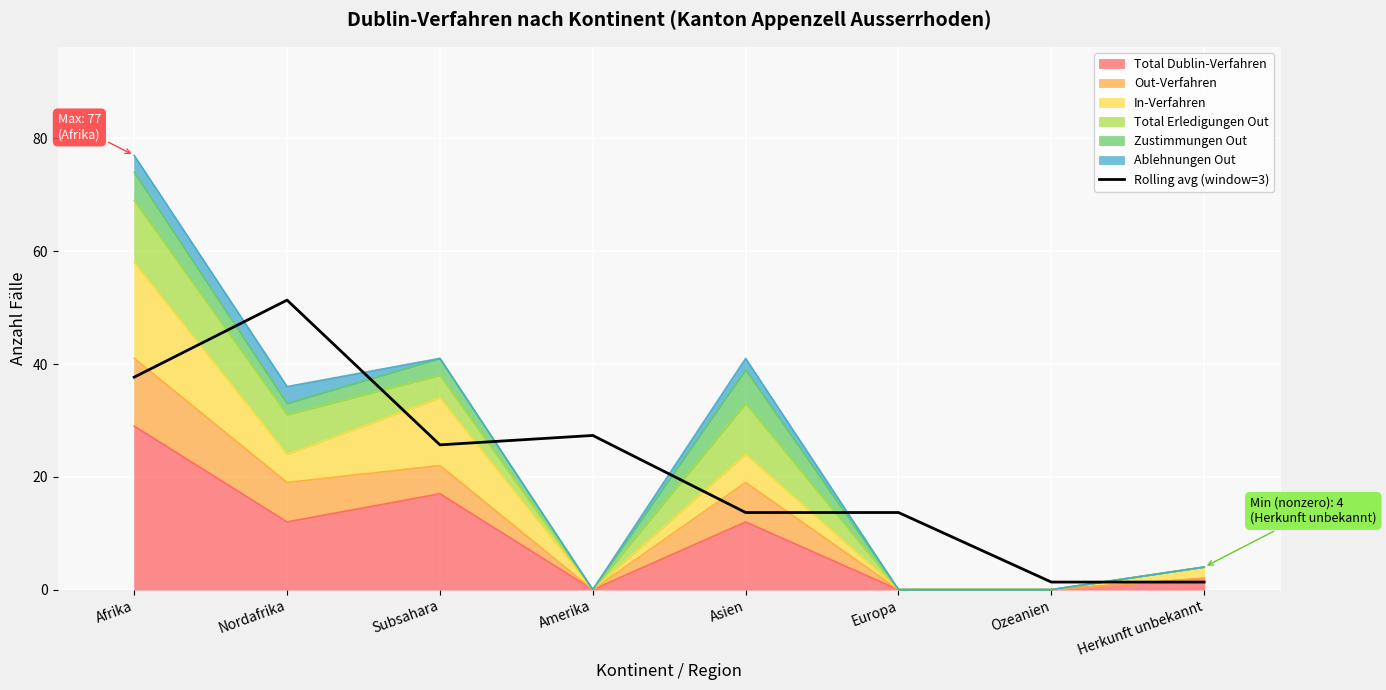

How many interior local peaks (higher than both neighbors) does the data have?

2